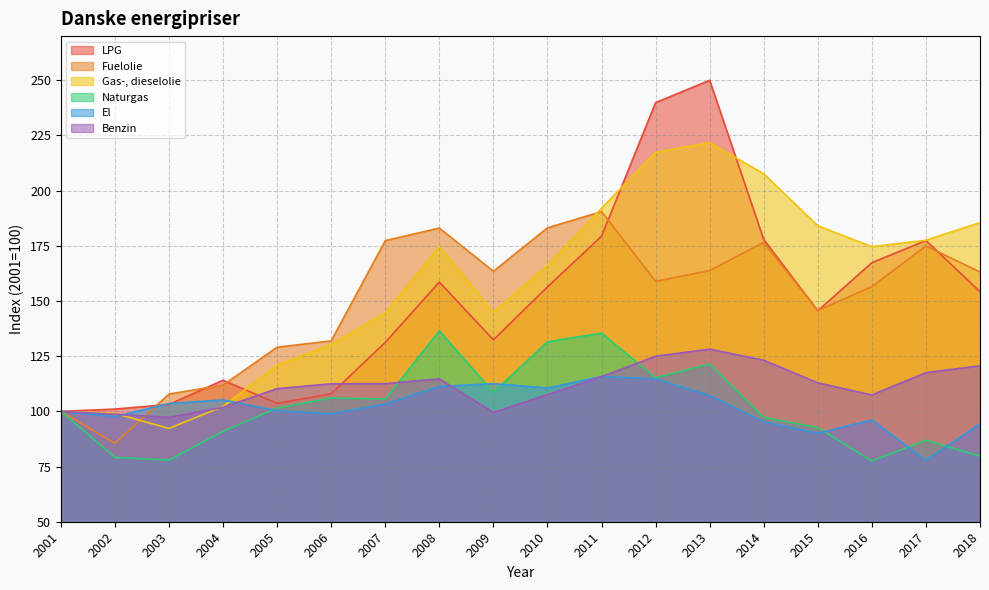

At which category does Naturgas reach its first local peak?

2006